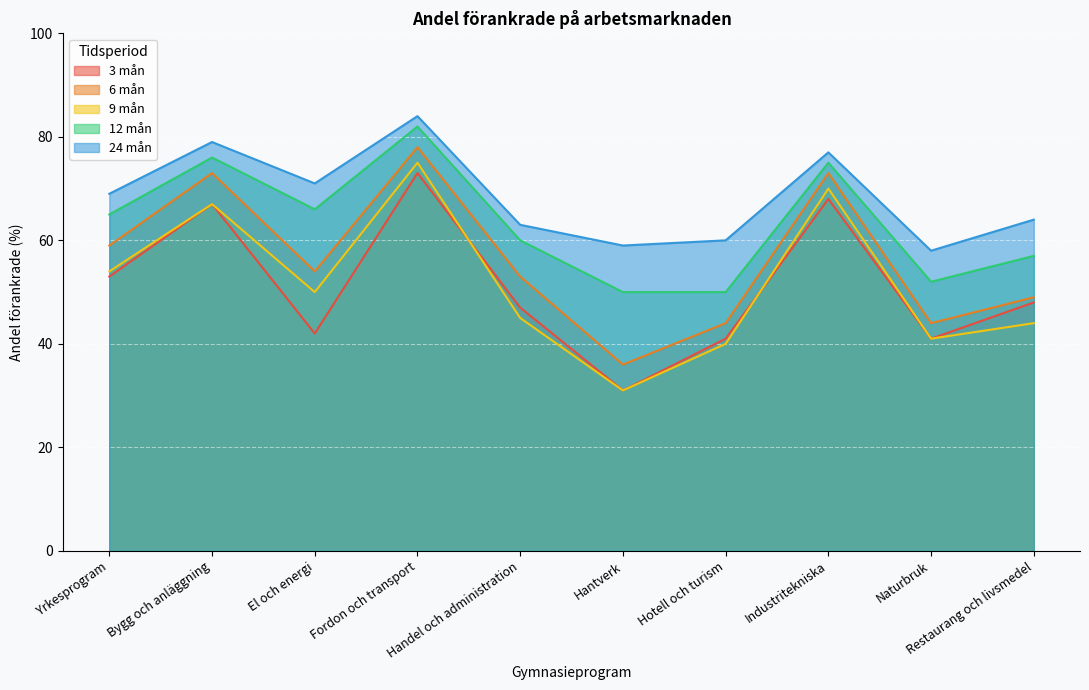

Is it true that 9 mån equals 70 at Industritekniska?

True